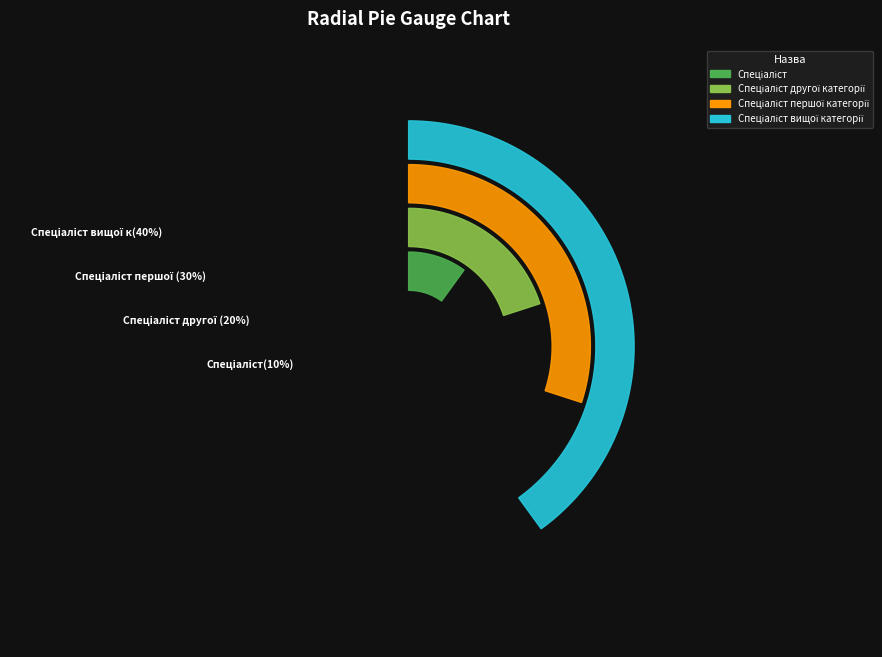

To the nearest percent, what percentage of the pie is Спеціаліст вищої категорії?

40%